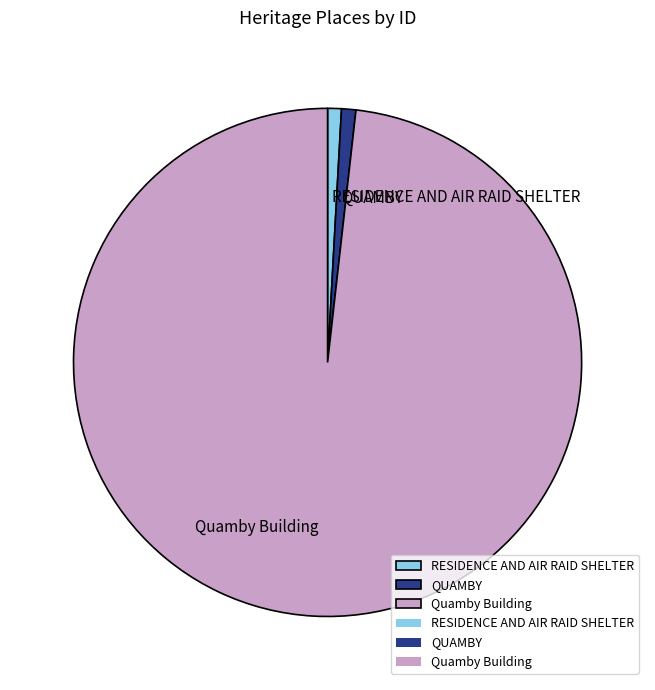

How many segments does this pie chart have?

3